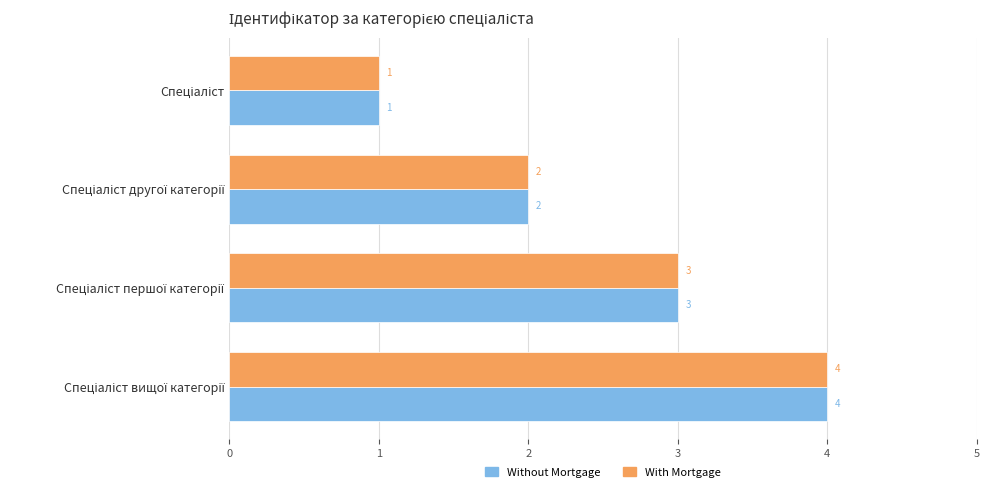

How many Without Mortgage values are between 2 and 4?

3